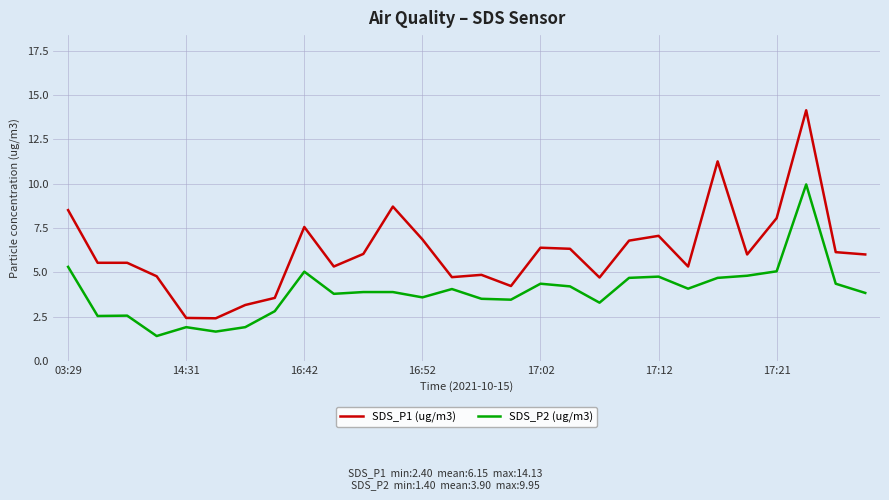

What is the greatest value displayed?

14.1